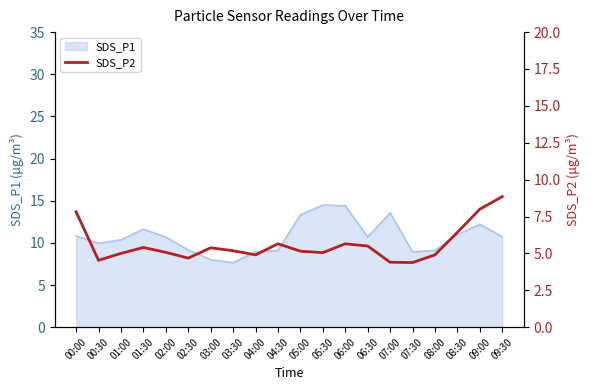

What is the minimum value for SDS_P1?

7.7